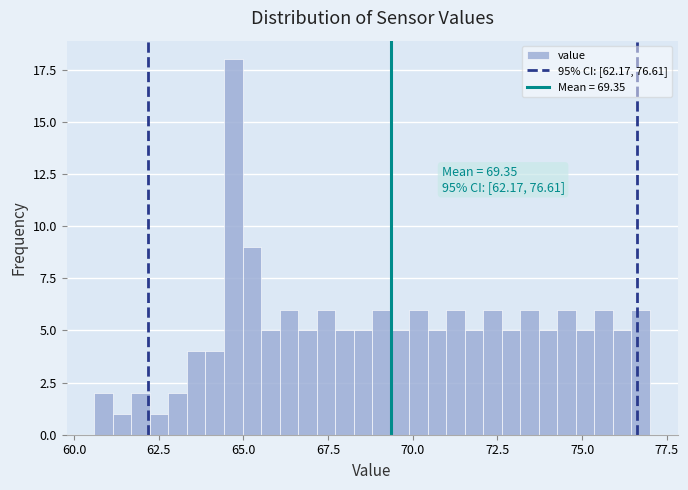

Read against the x-axis, roughly where is the centre of the tallest bar?

64.5